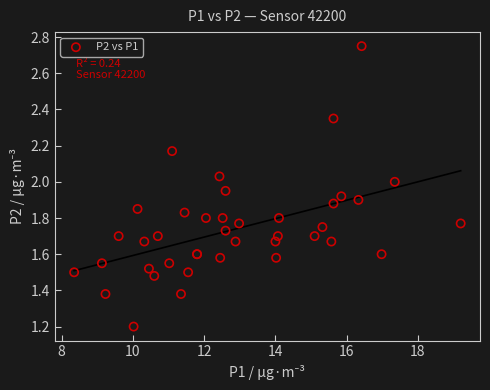

What Y value in the scatter plot is closest to 1?

1.2